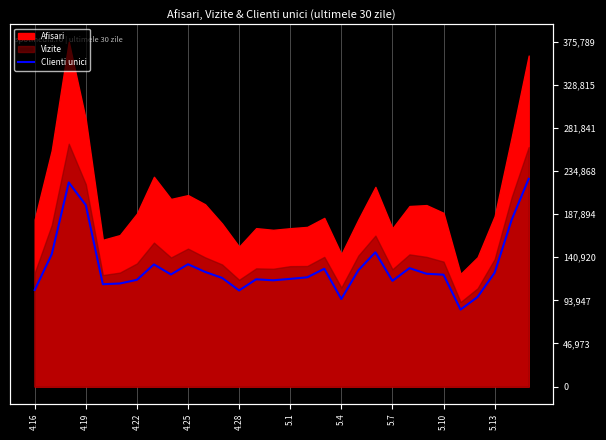

What is the difference between the maximum and minimum values?

142555